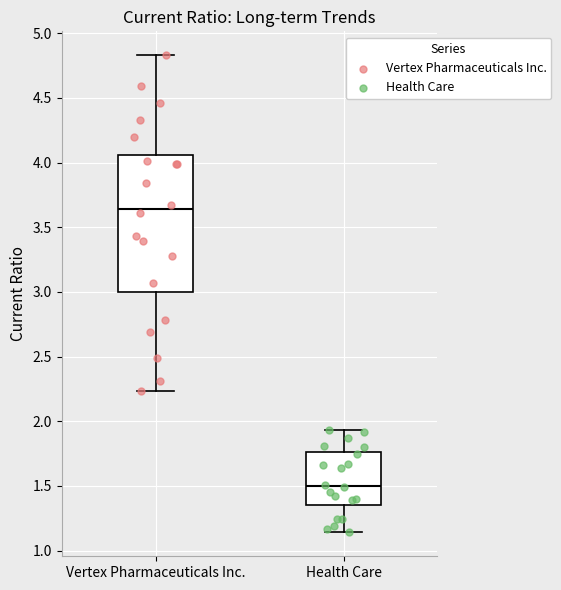

Where is the lower edge of the box for Vertex Pharmaceuticals Inc. on the y-axis? The values are not printed on the chart, so give them approximately, as read against the axis.

3.00